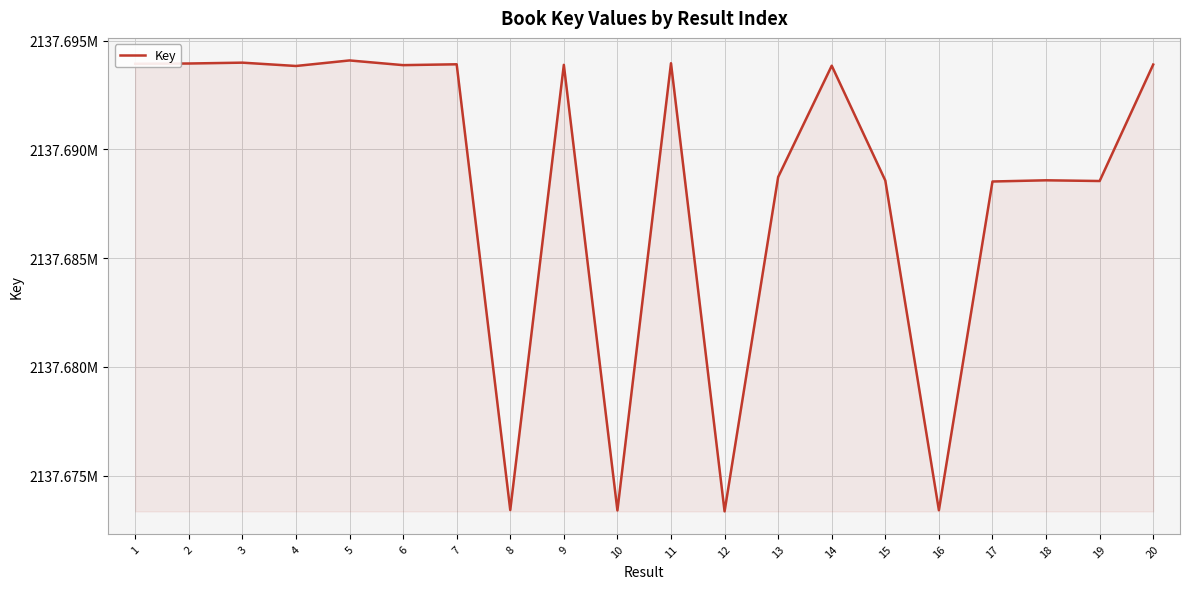

Where does the data first go above 2137693846?

1